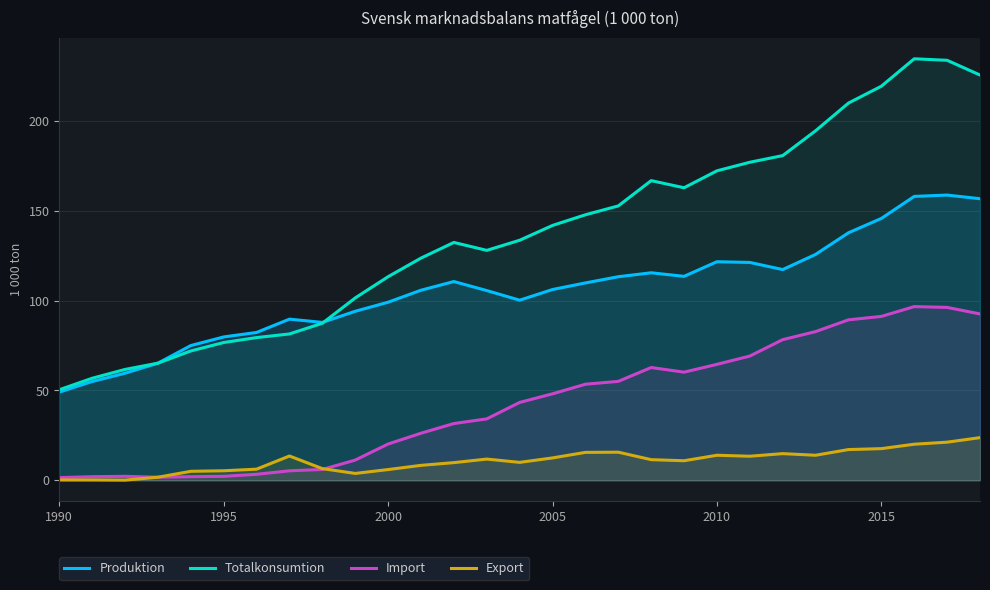

True or false: Export and Totalkonsumtion intersect in this chart.

False